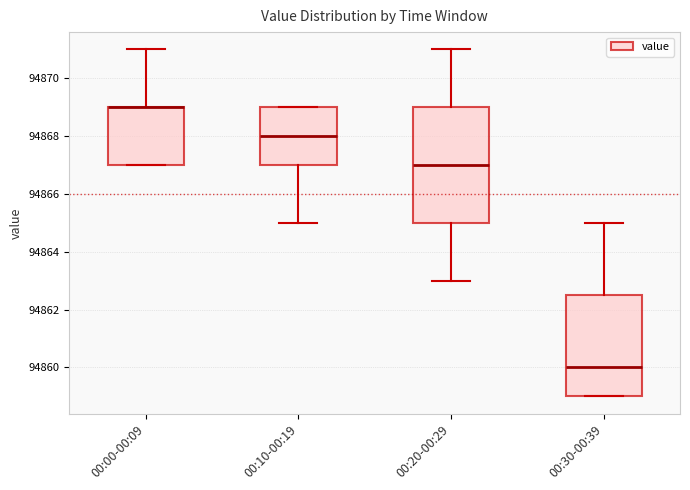

Where is the lower edge of the box for 00:30-00:39 on the y-axis? The values are not printed on the chart, so give them approximately, as read against the axis.

94859.0